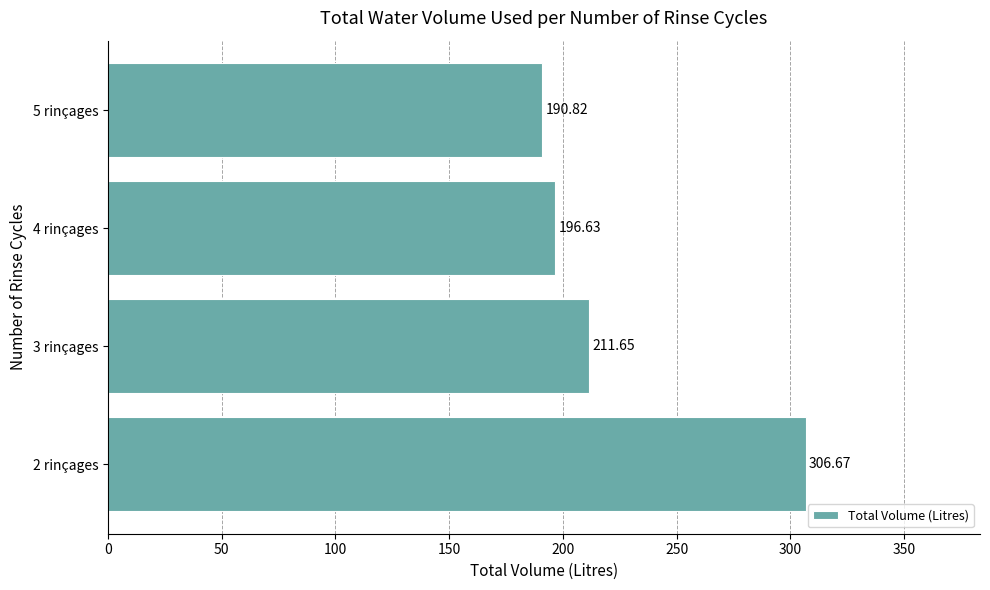

List the labels in order of value, largest first.

2 rinçages, 3 rinçages, 4 rinçages, 5 rinçages